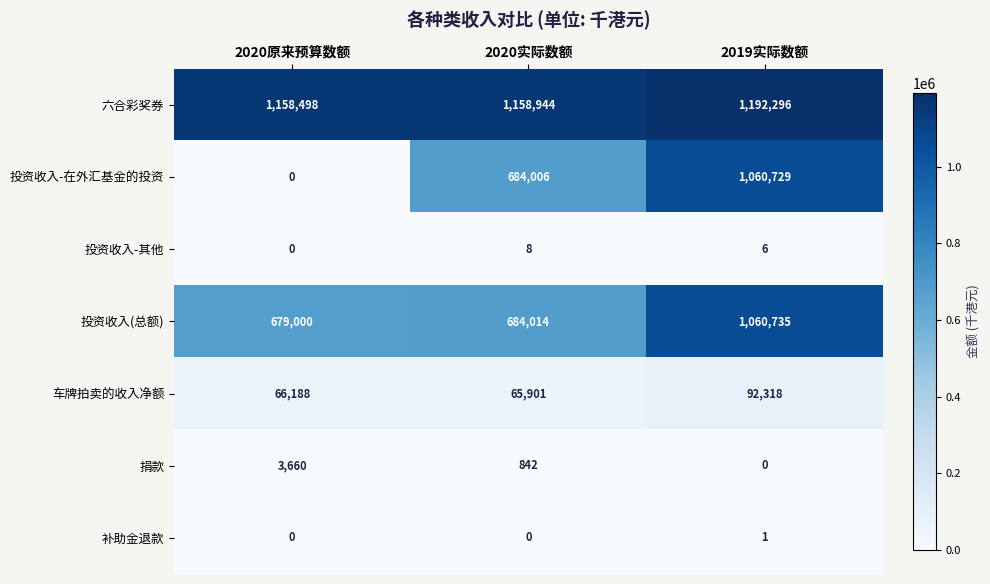

Reading left to right, extract all data points from this chart.

六合彩奖券: 1158498	1158944	1192296
投资收入-在外汇基金的投资: 0	684006	1060729
投资收入-其他: 0	8	6
投资收入(总额): 679000	684014	1060735
车牌拍卖的收入净额: 66188	65901	92318
捐款: 3660	842	0
补助金退款: 0	0	1